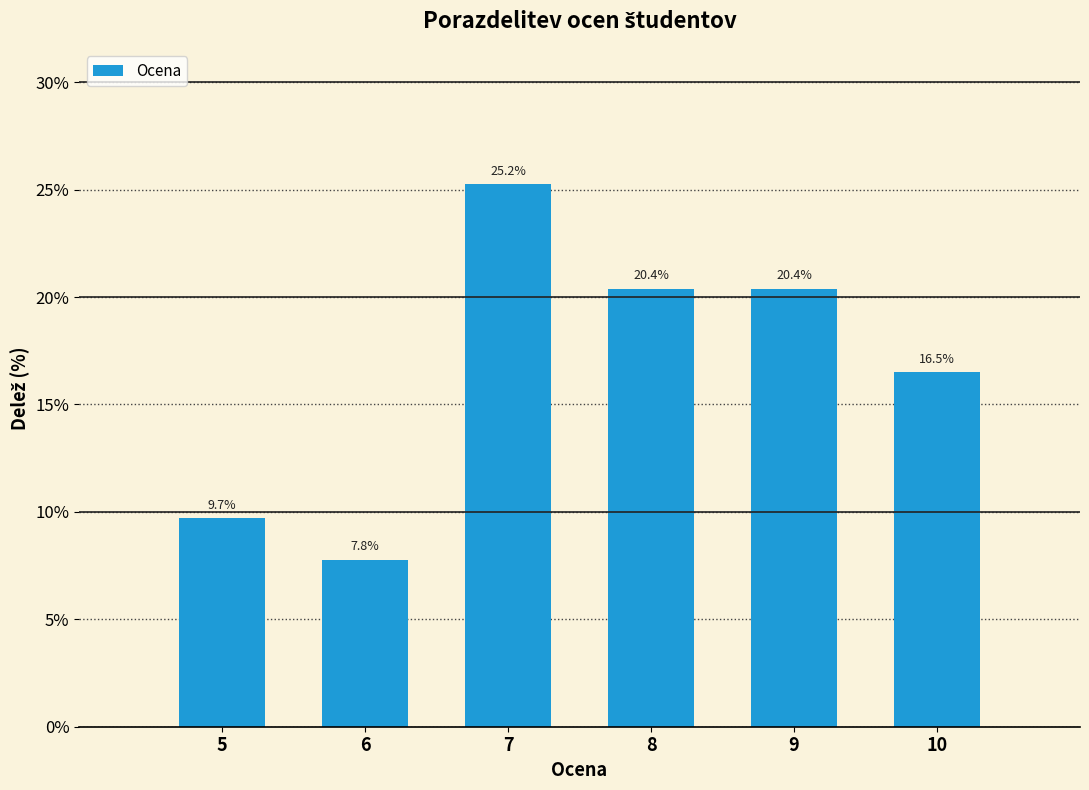

Reading left to right, what are all the values shown in this chart?

9.7	7.8	25.2	20.4	20.4	16.5